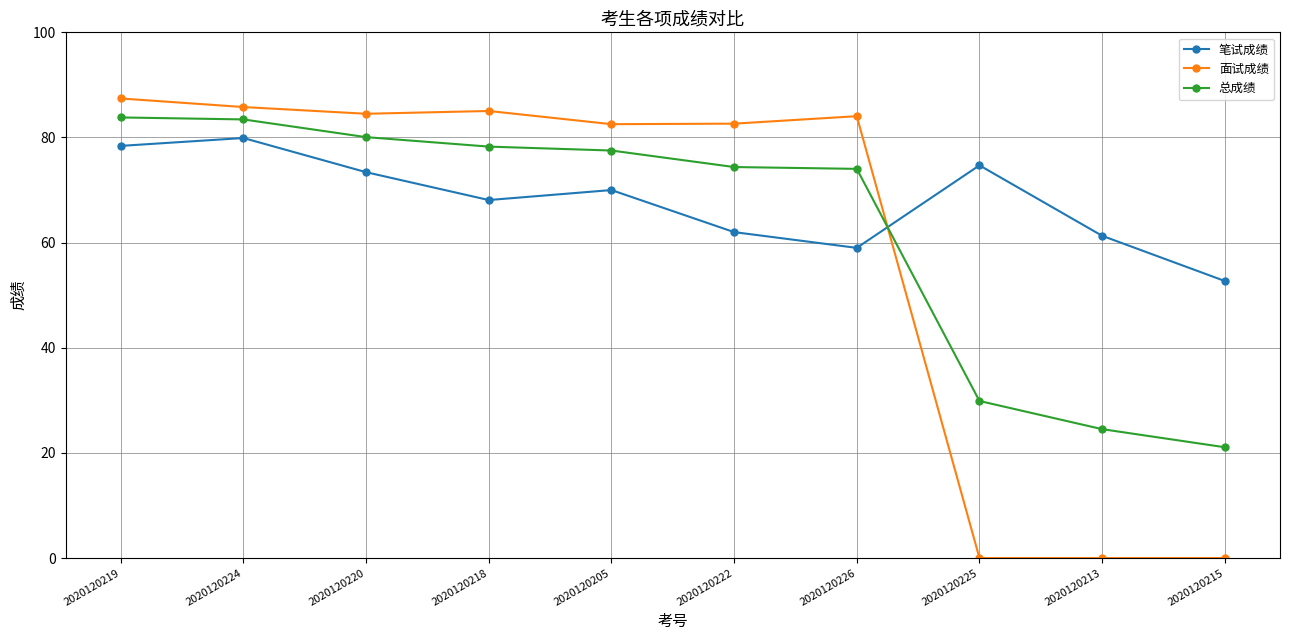

What is the lowest value of the 总成绩 series?

21.1